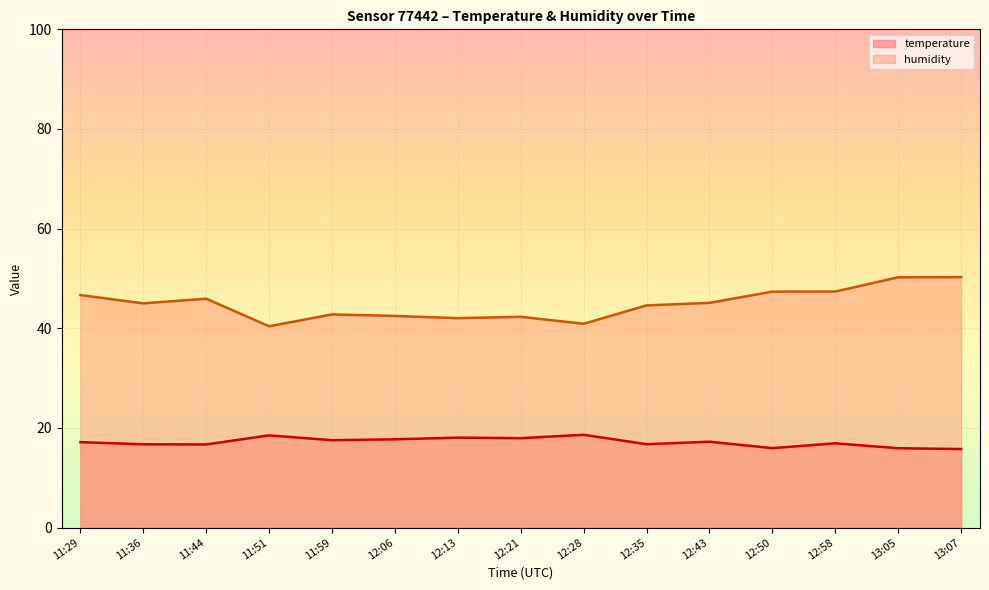

Reading left to right, extract all data points from this chart.

temperature: 11:29=17.1	11:36=16.7	11:44=16.7	11:51=18.5	11:59=17.5	12:06=17.7	12:13=18.1	12:21=17.9	12:28=18.6	12:35=16.7	12:43=17.2	12:50=15.9	12:58=16.9	13:05=15.9	13:07=15.8
humidity: 11:29=46.7	11:36=45.0	11:44=45.9	11:51=40.4	11:59=42.8	12:06=42.5	12:13=42.0	12:21=42.3	12:28=40.9	12:35=44.6	12:43=45.1	12:50=47.4	12:58=47.4	13:05=50.2	13:07=50.3